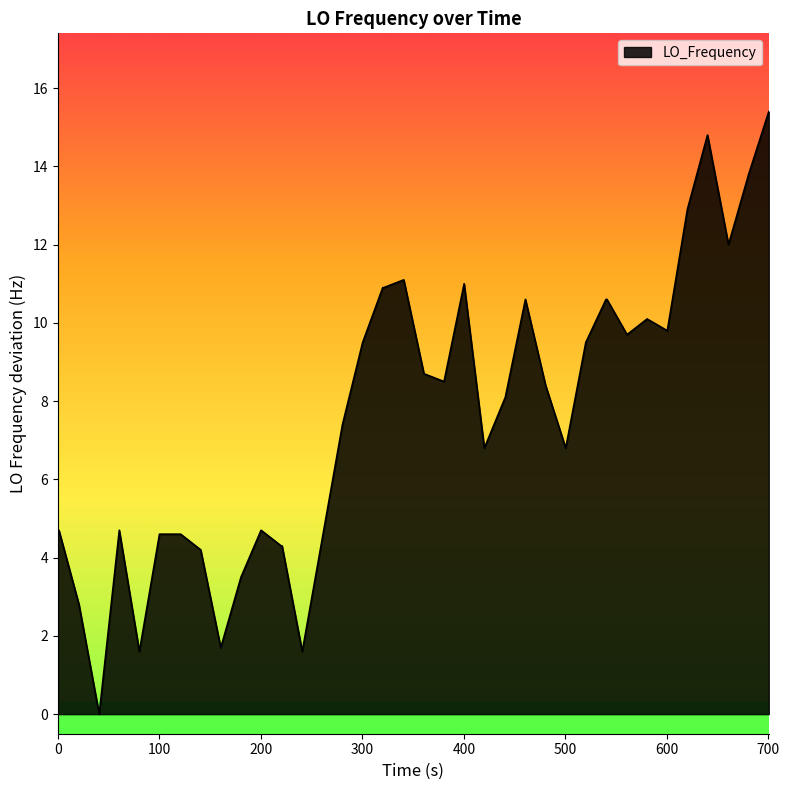

What is the maximum value shown in the chart?

15.4